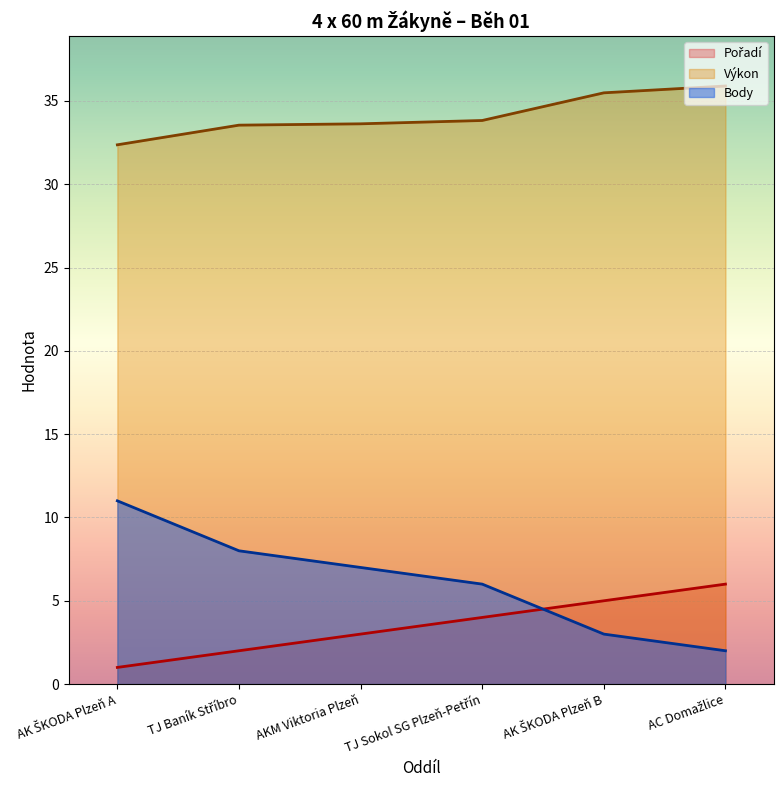

Which series changed the most between AKM Viktoria Plzeň and AC Domažlice?

Body